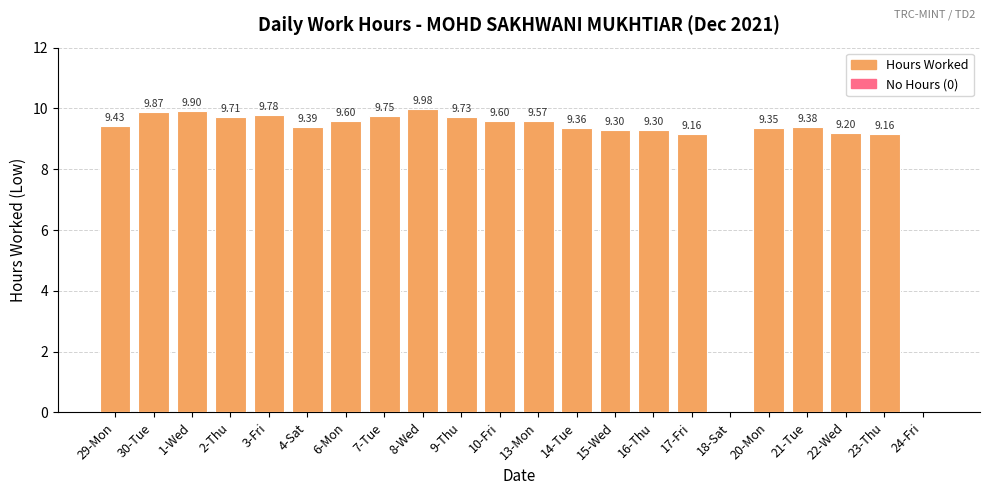

Approximately how many times larger is the value at 8-Wed compared to 6-Mon?

1.0